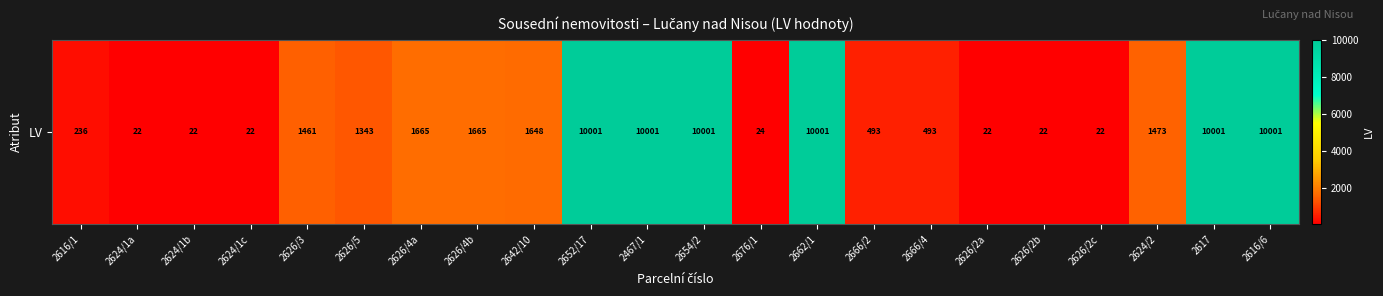

Which category has the highest value across all series?

2652/17